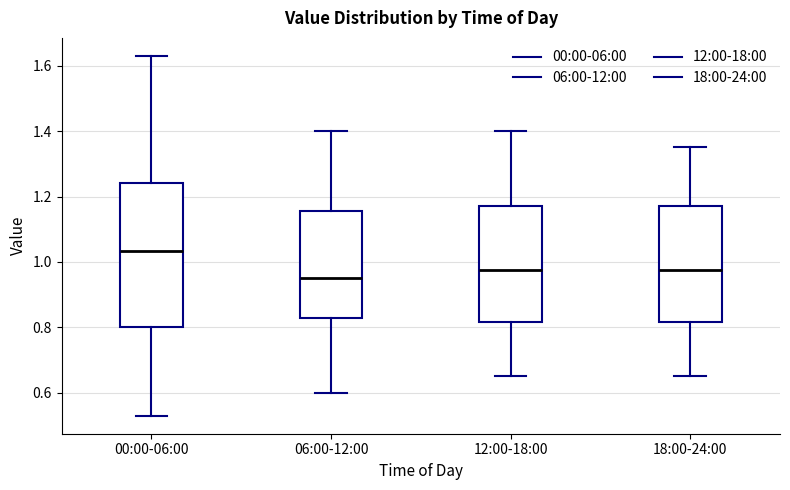

Comparing the boxes themselves (not the whiskers), which one is the tallest?

00:00-06:00